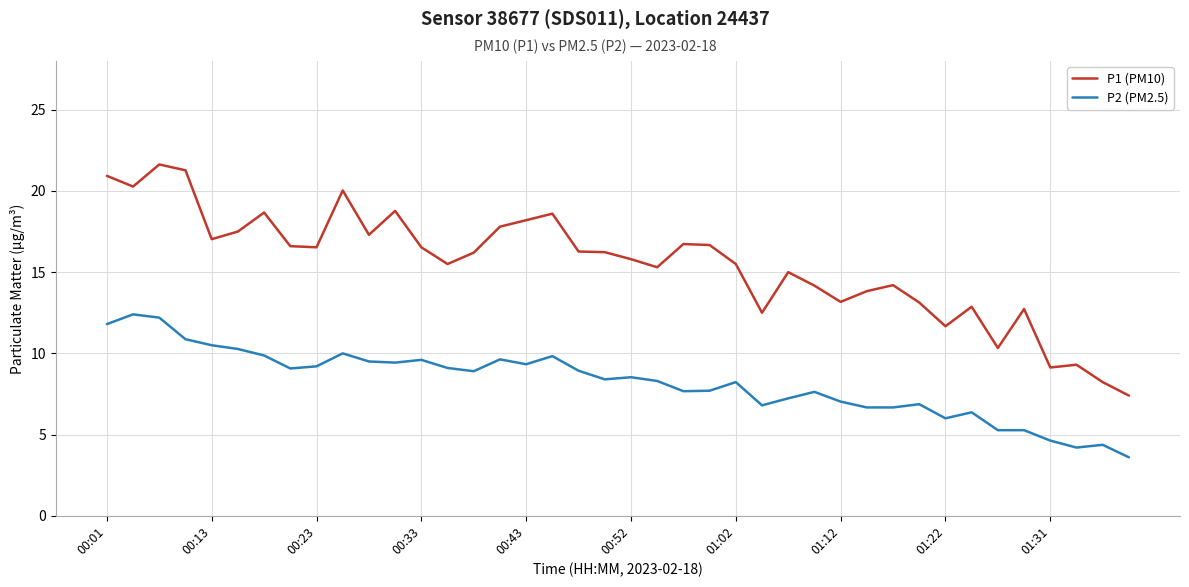

Rank the series by their average value, from highest to lowest.

P1 (PM10), P2 (PM2.5)